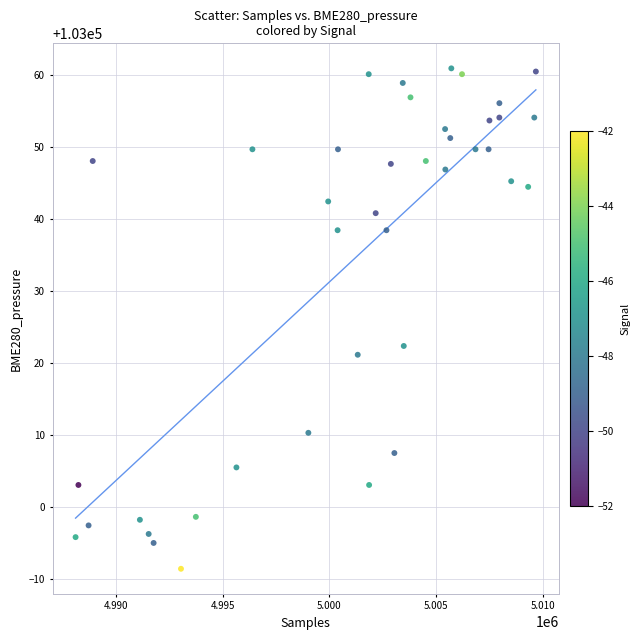

What is the range of X values (max minus min)?

21565.0